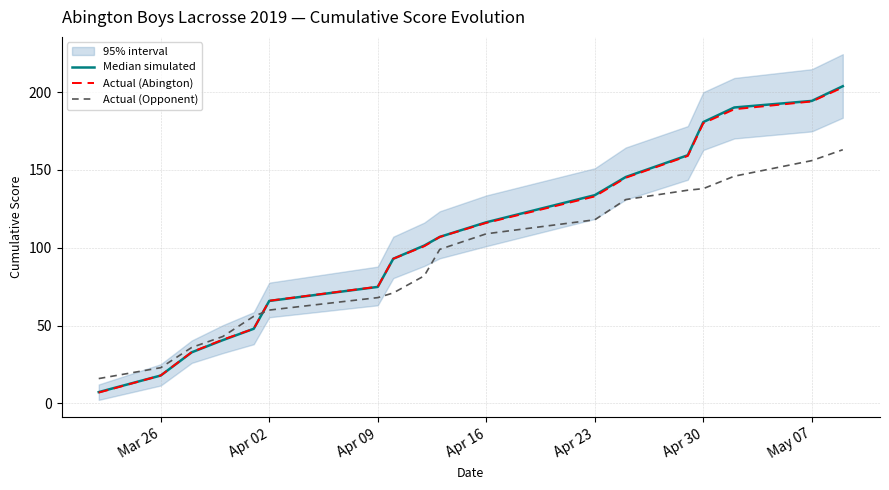

What is the maximum value for Actual (Opponent)?

163.0